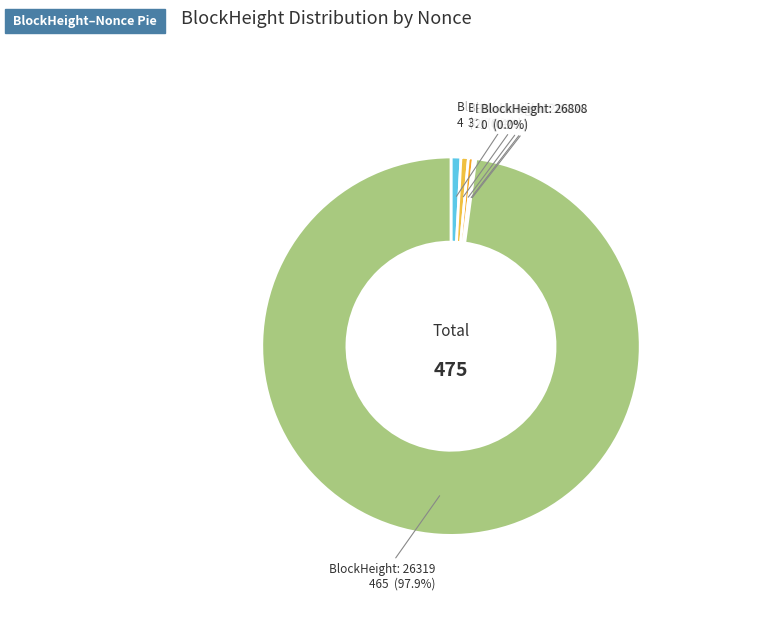

How many slices are in this pie chart?

6